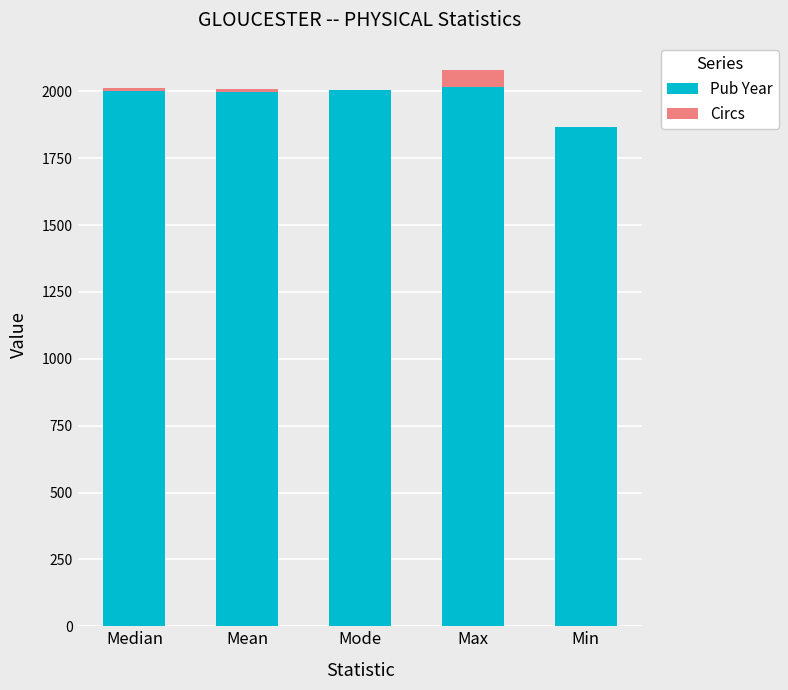

The value of Pub Year at Median is 3561. True or false?

False